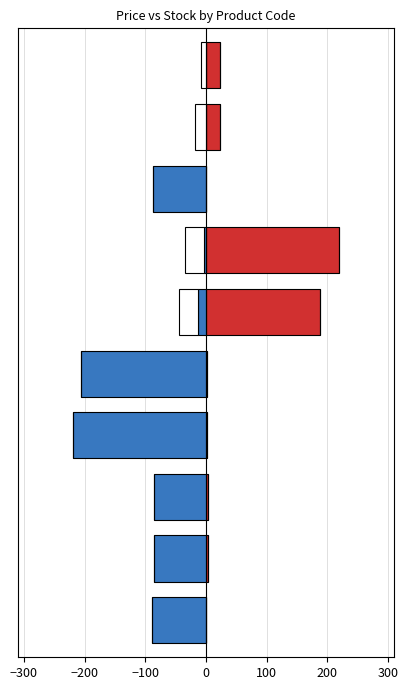

What is the value of the Ціна bar at the 4th from the left?

1.4